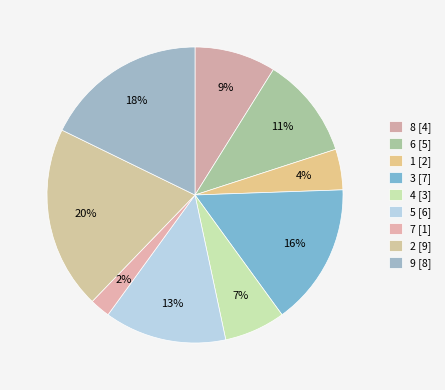

What percentage is NOT represented by 7?

97.8%